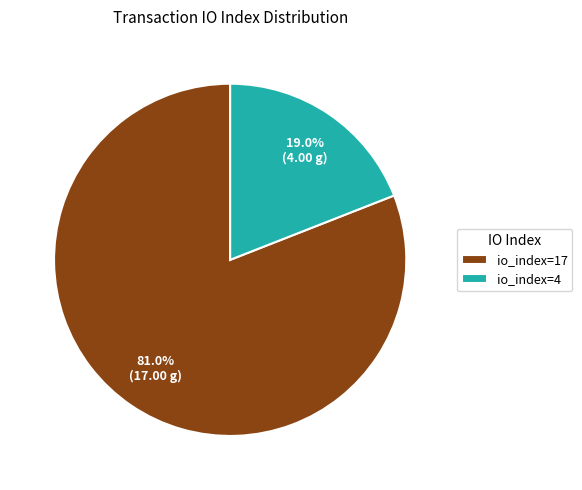

Is it true that io_index=4 is 32% of the pie?

False